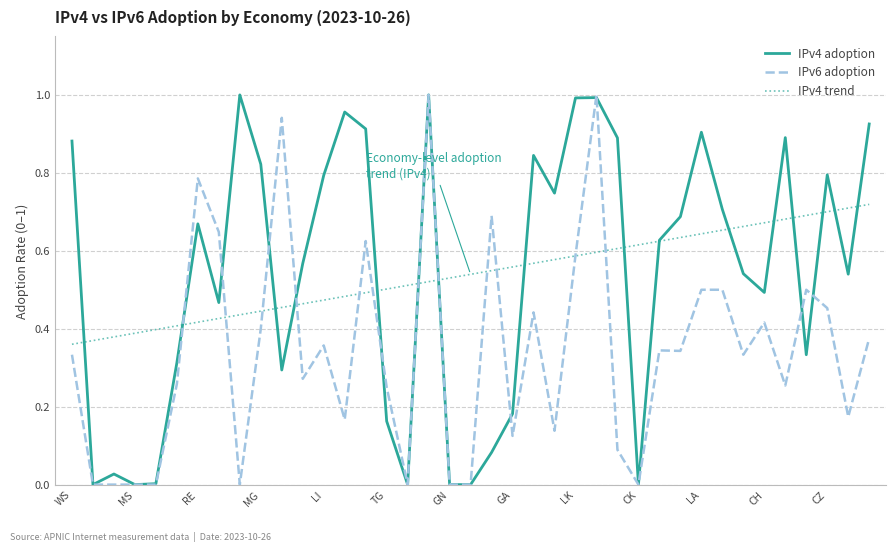

At which label does IPv4 trend reach its minimum?

WS